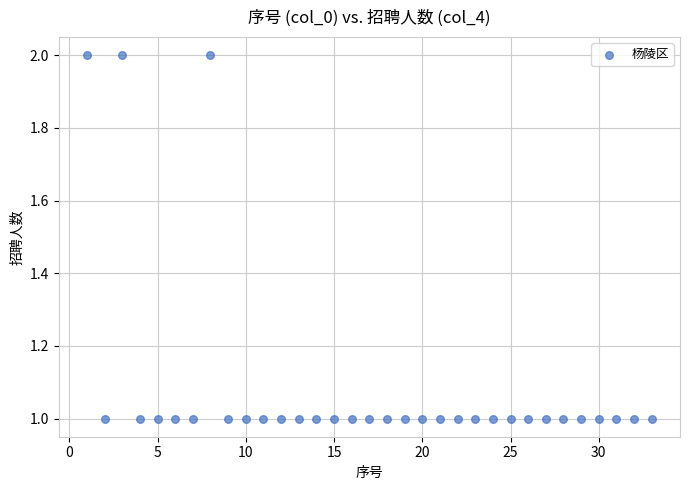

What is the range of X values (max minus min)?

32